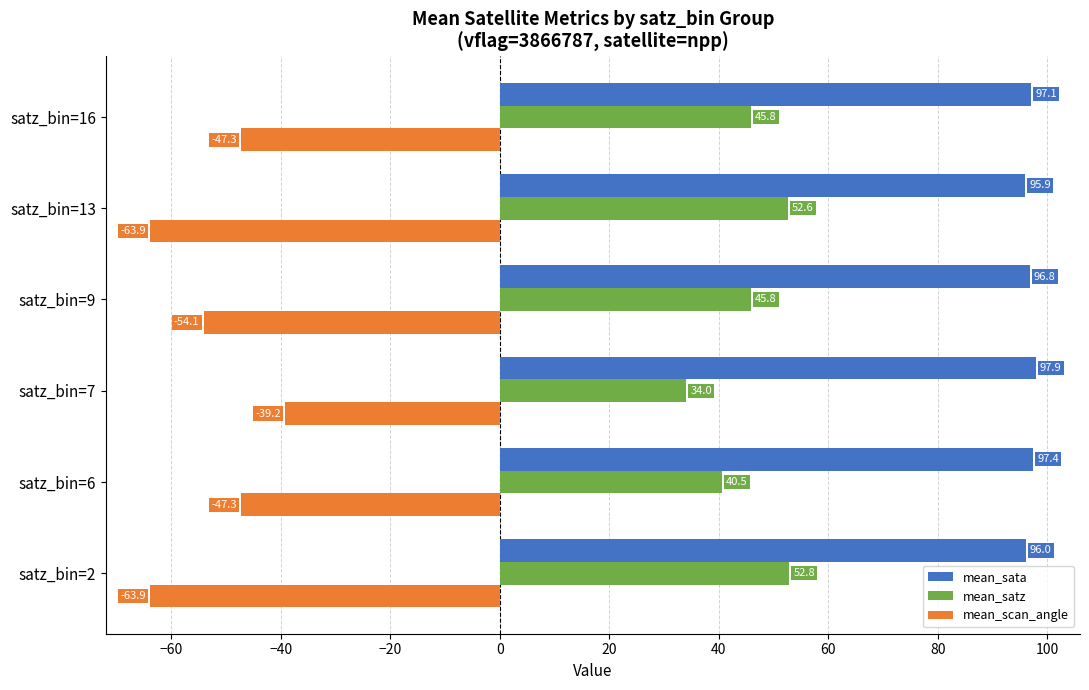

What is the approximate value of mean_satz at satz_bin=9?

45.8